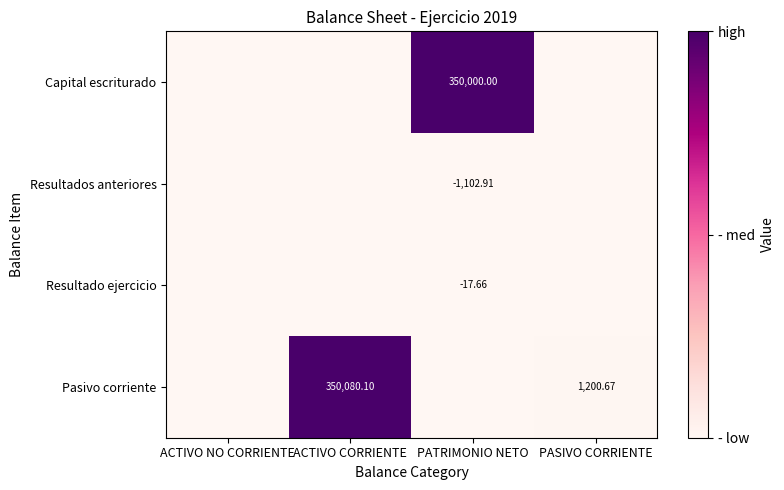

How many series are shown in this chart?

4